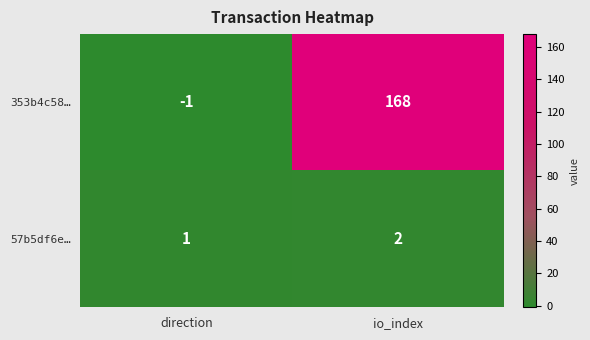

At which category is the sum across all series the highest?

io_index